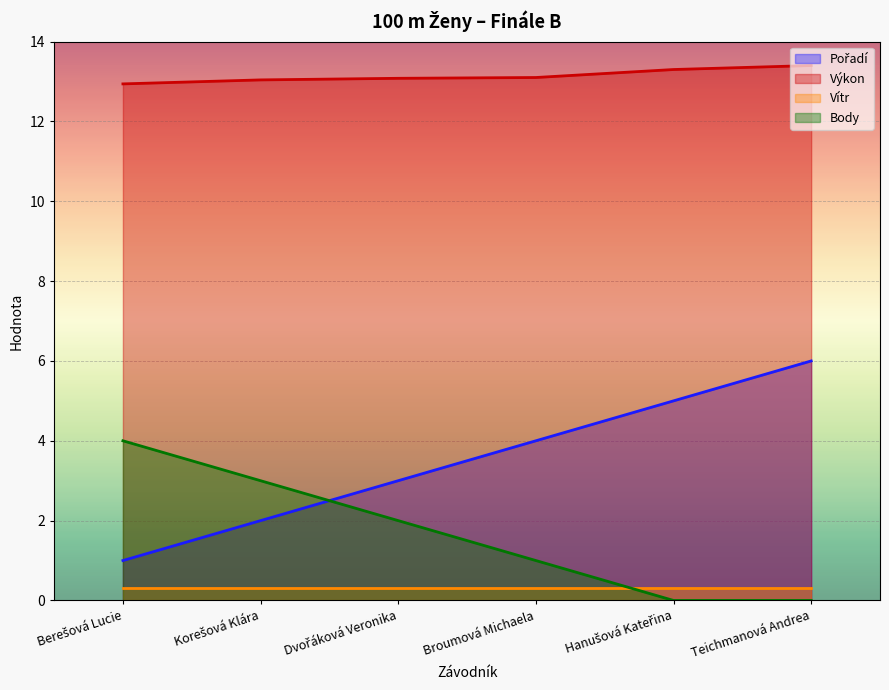

What is the value of the Body point at the 3rd from the left?

2.0